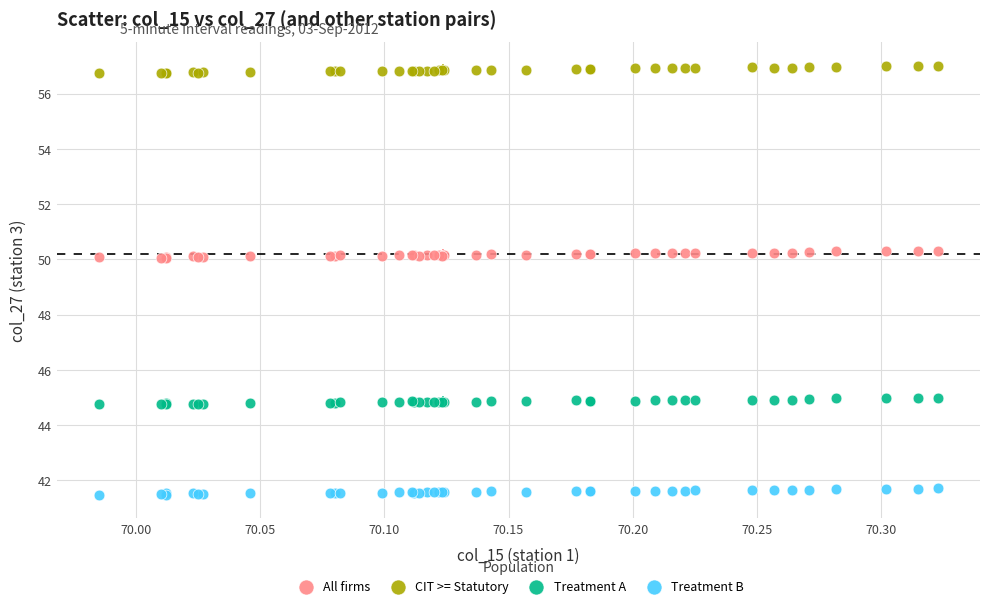

Which series reaches the maximum Y coordinate?

CIT >= Statutory